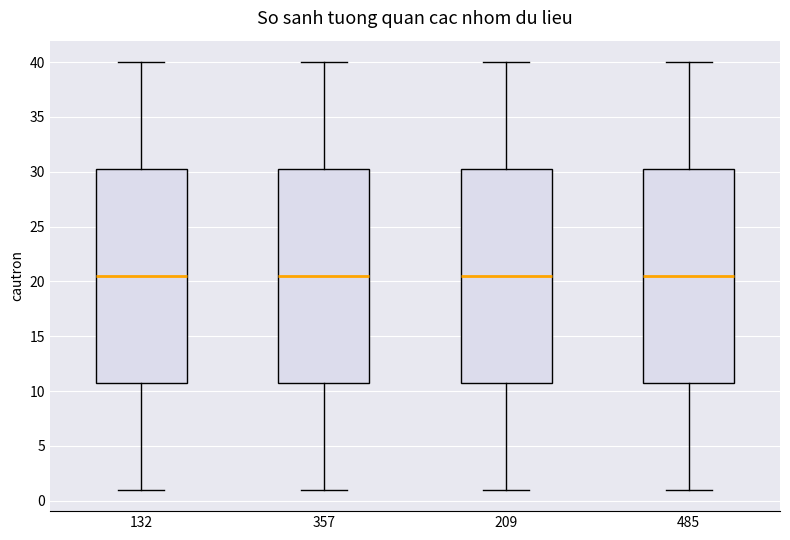

Where does the median line of the box at x = 357 sit on the y-axis? The values are not printed on the chart, so give them approximately, as read against the axis.

20.5